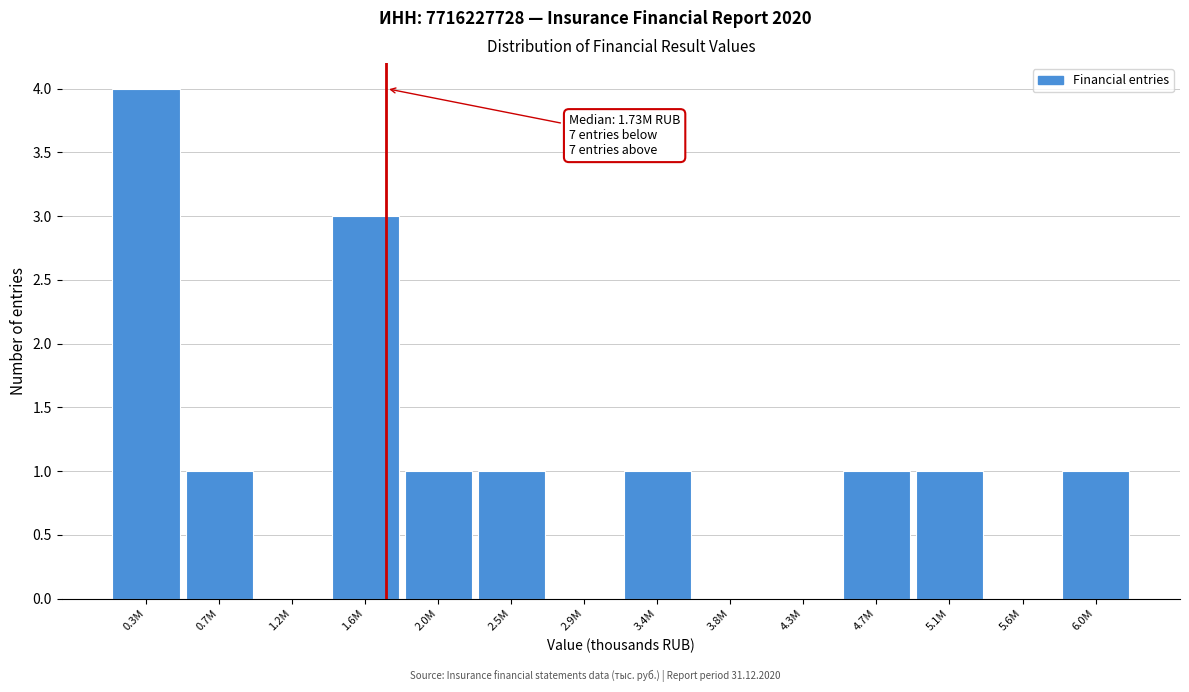

Reading right to left, transcribe all the data shown in this chart.

6.0M=1	5.6M=0	5.1M=1	4.7M=1	4.3M=0	3.8M=0	3.4M=1	2.9M=0	2.5M=1	2.0M=1	1.6M=3	1.2M=0	0.7M=1	0.3M=4